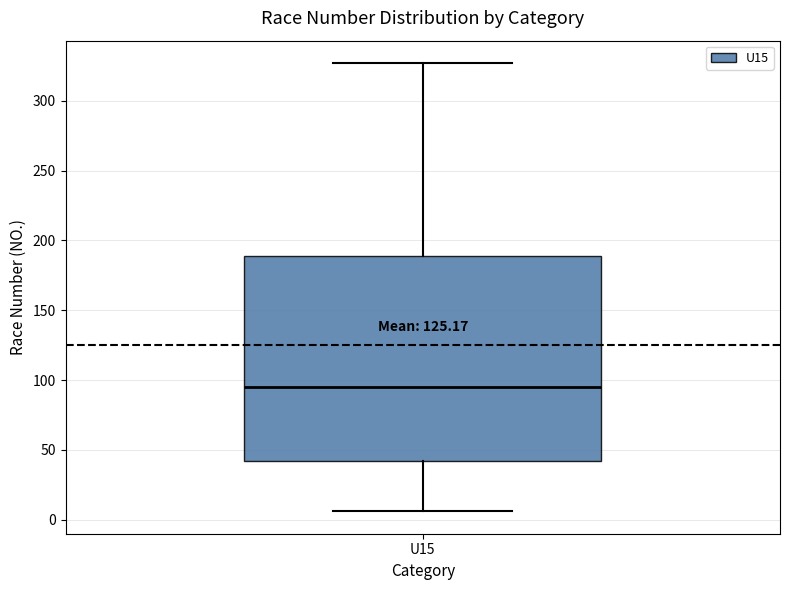

Read this box plot against the y-axis: the position of the median line, the range covered by the box, and the ends of both whiskers. The values are not printed on the chart, so give them approximately, as read against the axis.

median 95, box 40 to 190, whiskers 5 to 325